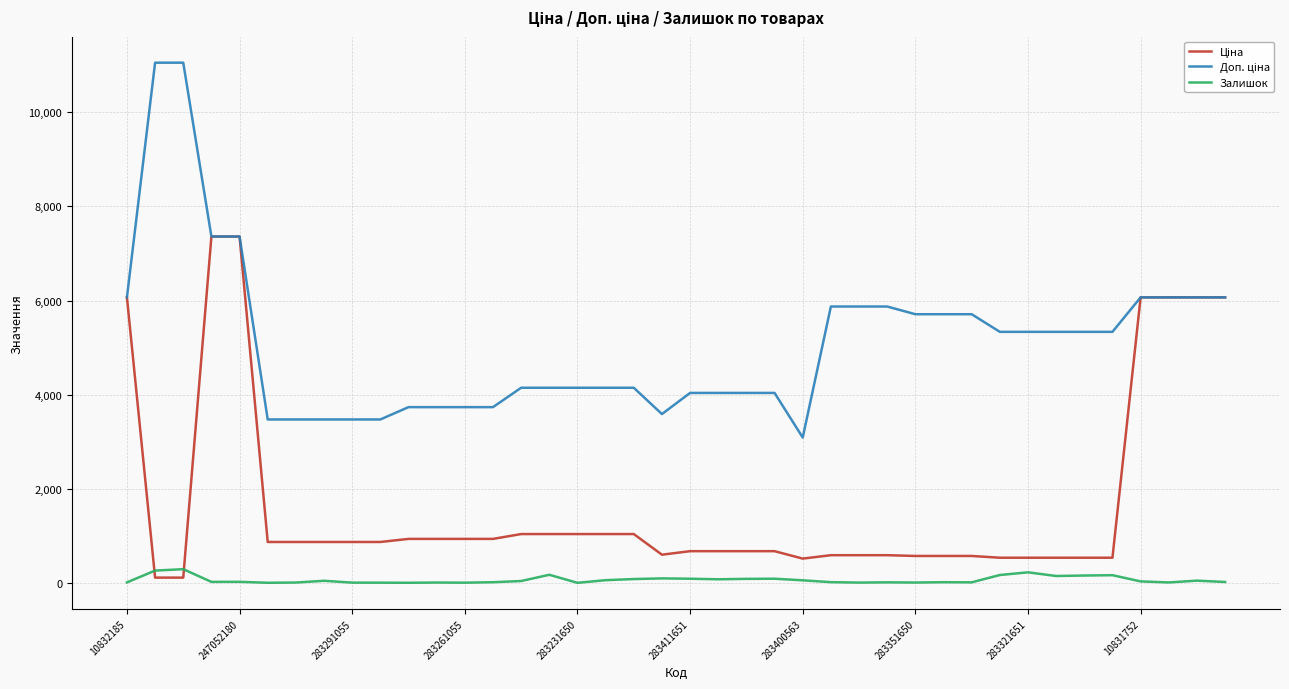

What is the label of the 4th point from the left?

283261055